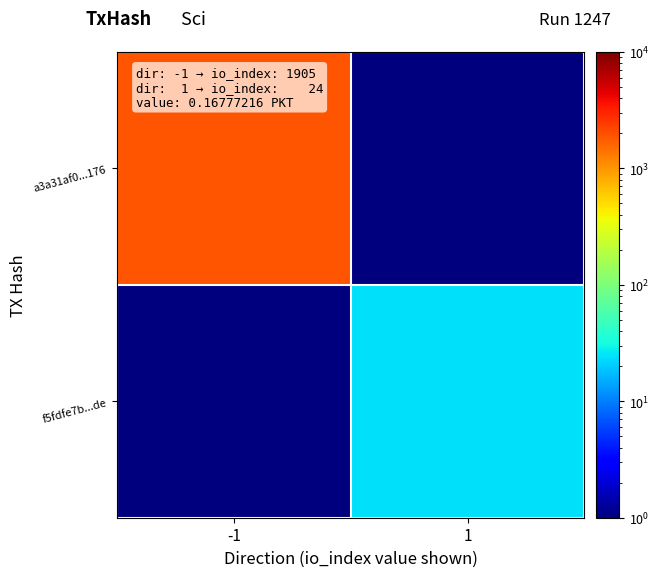

Between -1 and 1, which series saw the biggest shift?

a3a31af0...176